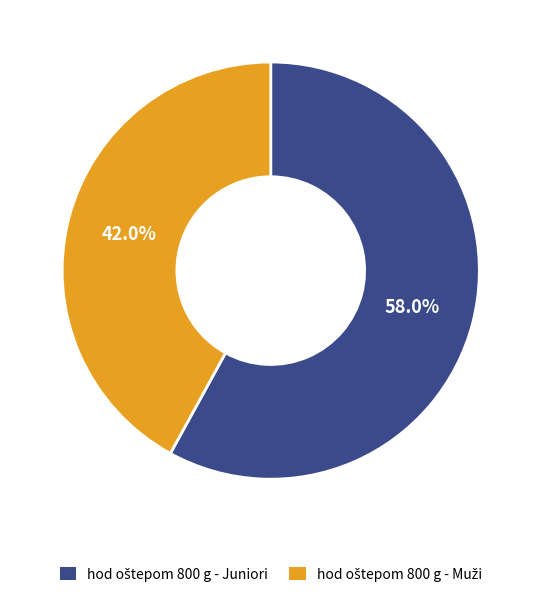

Rank the categories by value from highest to lowest.

hod oštepom 800 g - Juniori, hod oštepom 800 g - Muži